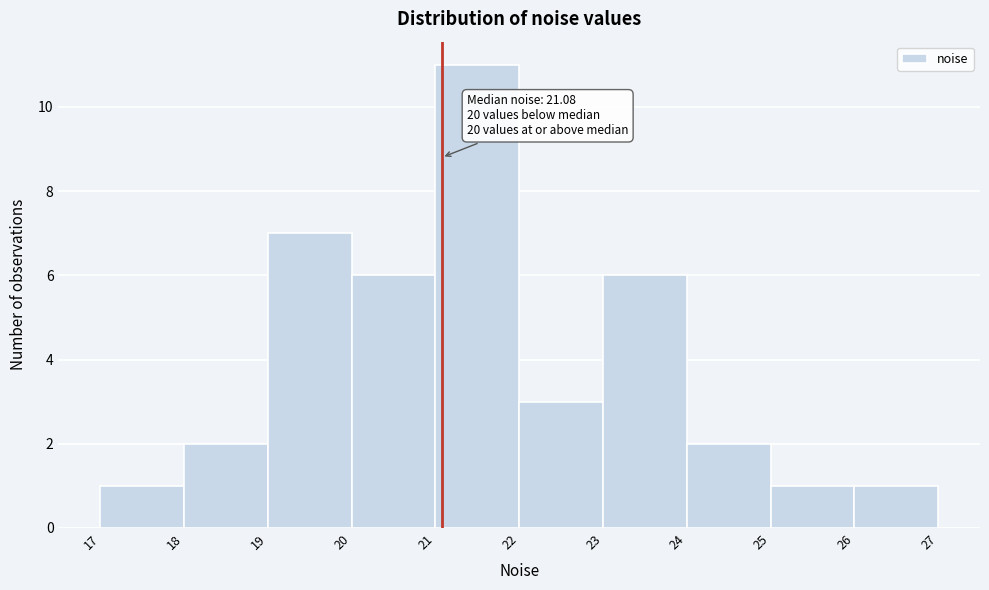

Which range on the x-axis has the tallest bar?

21 to 22